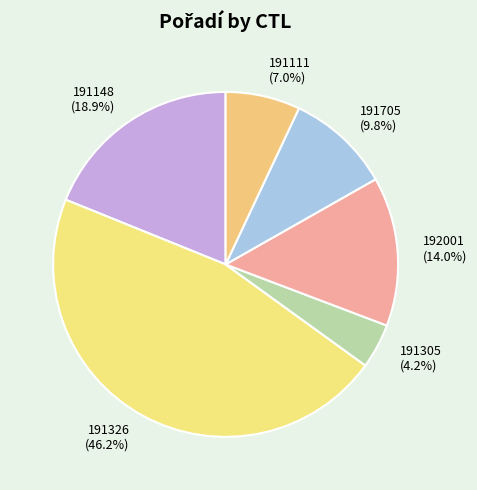

Is there a majority slice in this chart?

No